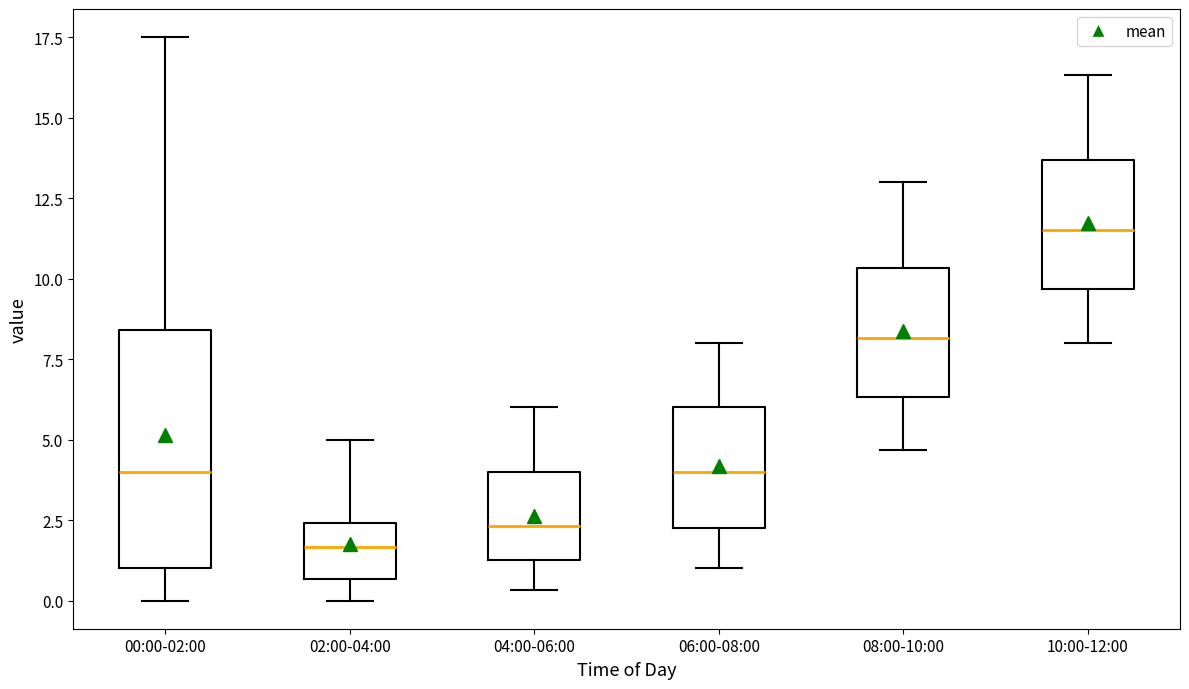

Where is the lower edge of the box for 06:00-08:00 on the y-axis? The values are not printed on the chart, so give them approximately, as read against the axis.

2.0